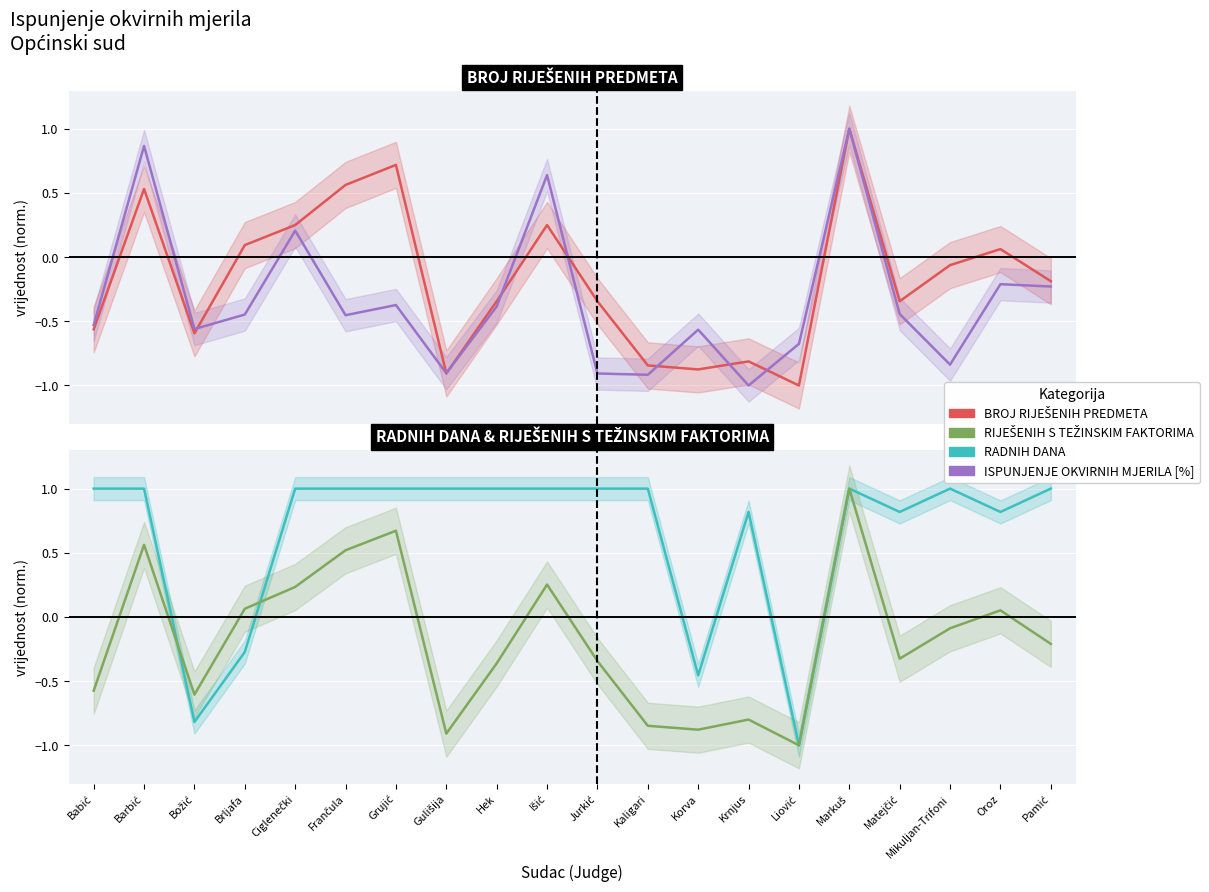

How many data points in ISPUNJENJE OKVIRNIH MJERILA [%] are above 0?

4